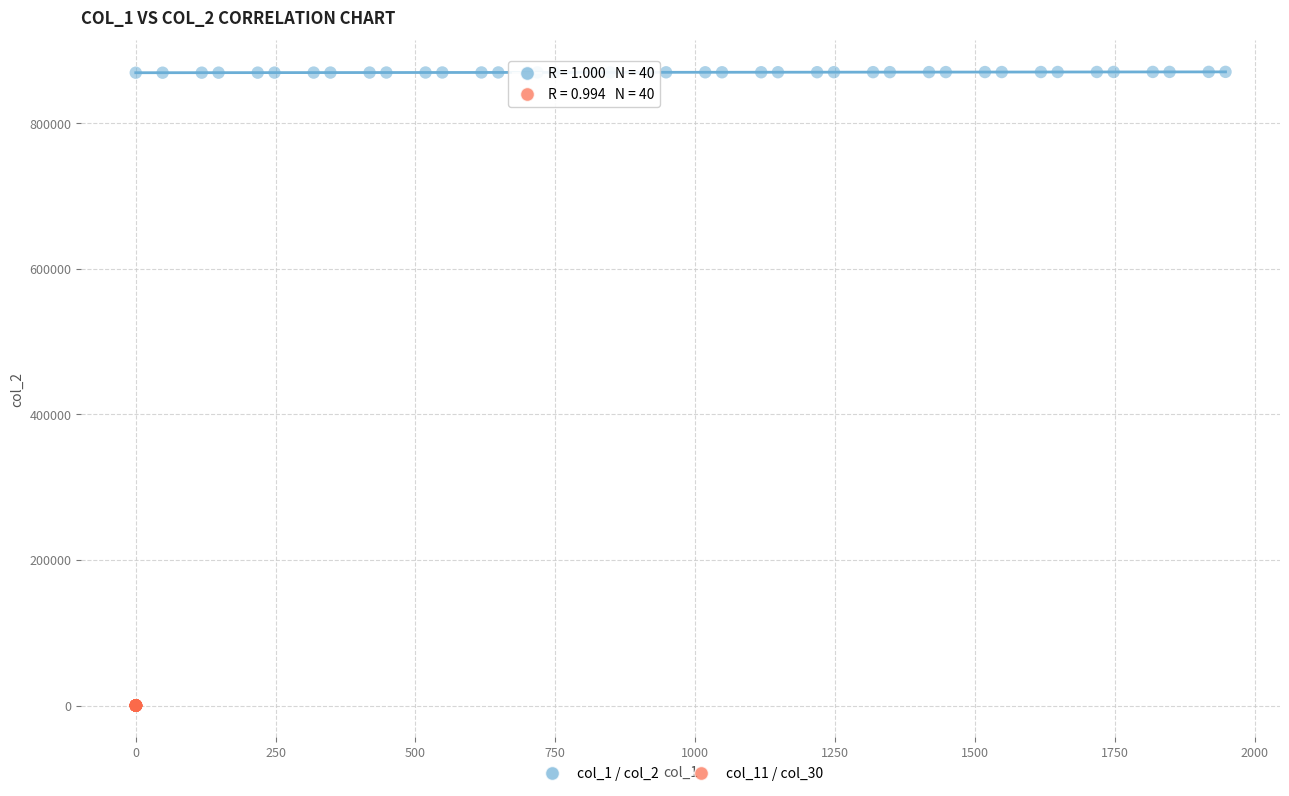

What are all the series names shown in the legend?

col_1 / col_2, col_11 / col_30